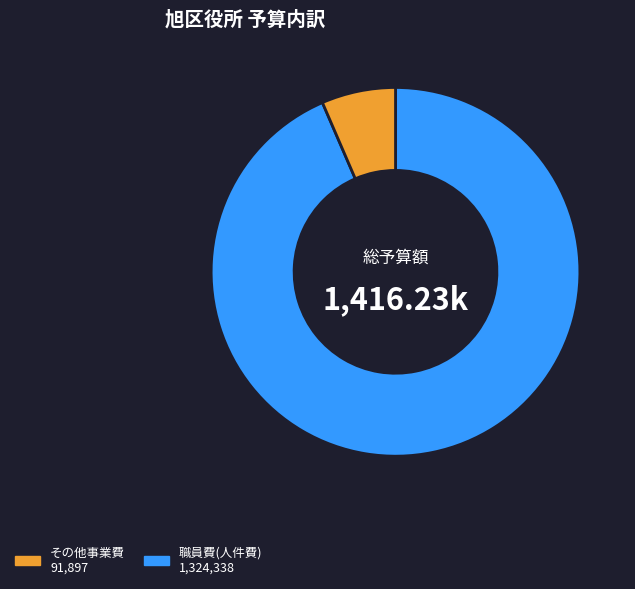

Rank the categories by value from lowest to highest.

職員費(人件費) 1,324,338, その他事業費 91,897